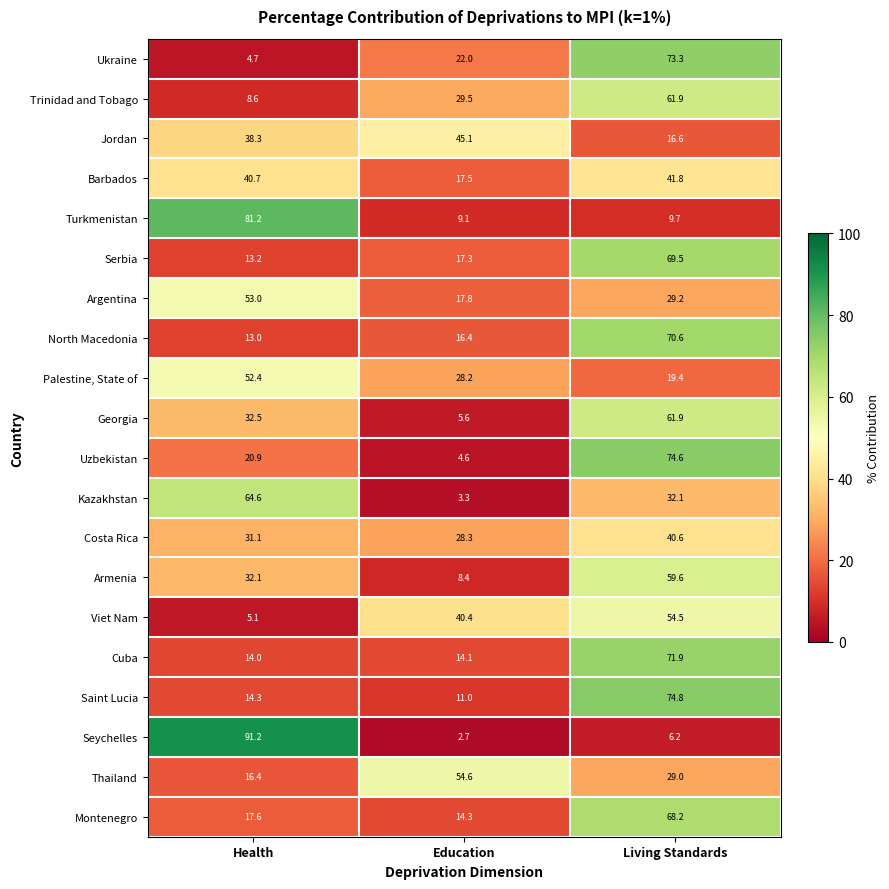

What is the difference between the highest and lowest values at Education?

51.9